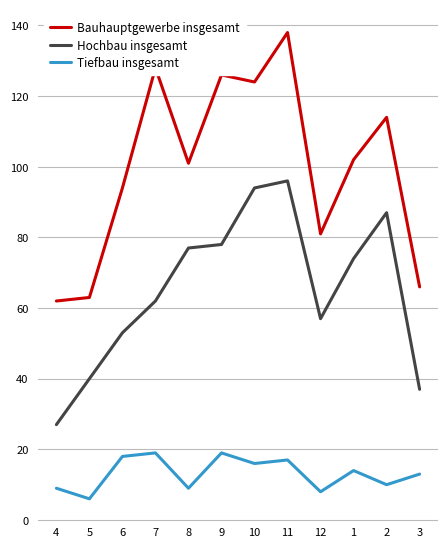

List the series in order of their peak value, highest first.

Bauhauptgewerbe insgesamt, Hochbau insgesamt, Tiefbau insgesamt